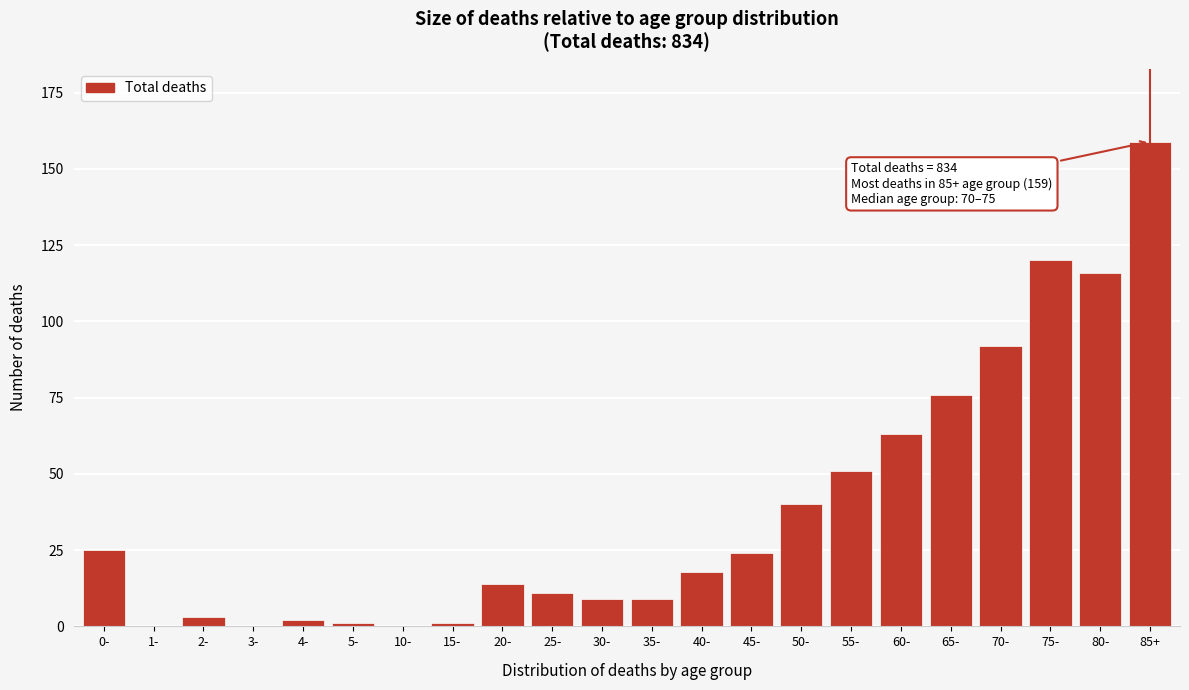

Reading left to right, what are all the values shown in this chart?

0-=25	1-=0	2-=3	3-=0	4-=2	5-=1	10-=0	15-=1	20-=14	25-=11	30-=9	35-=9	40-=18	45-=24	50-=40	55-=51	60-=63	65-=76	70-=92	75-=120	80-=116	85+=159